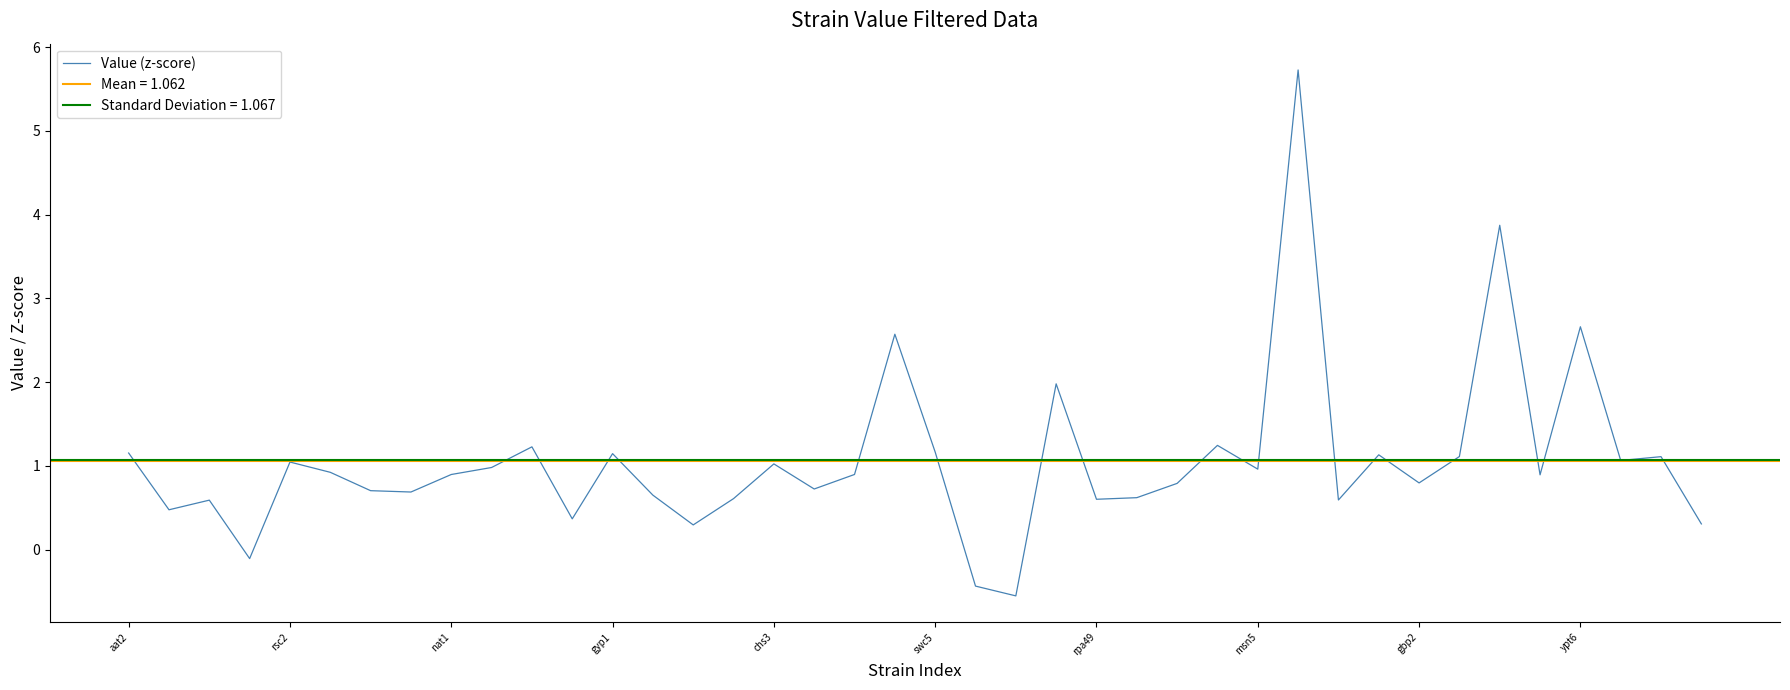

What is the minimum value for Value (z-score)?

-0.6